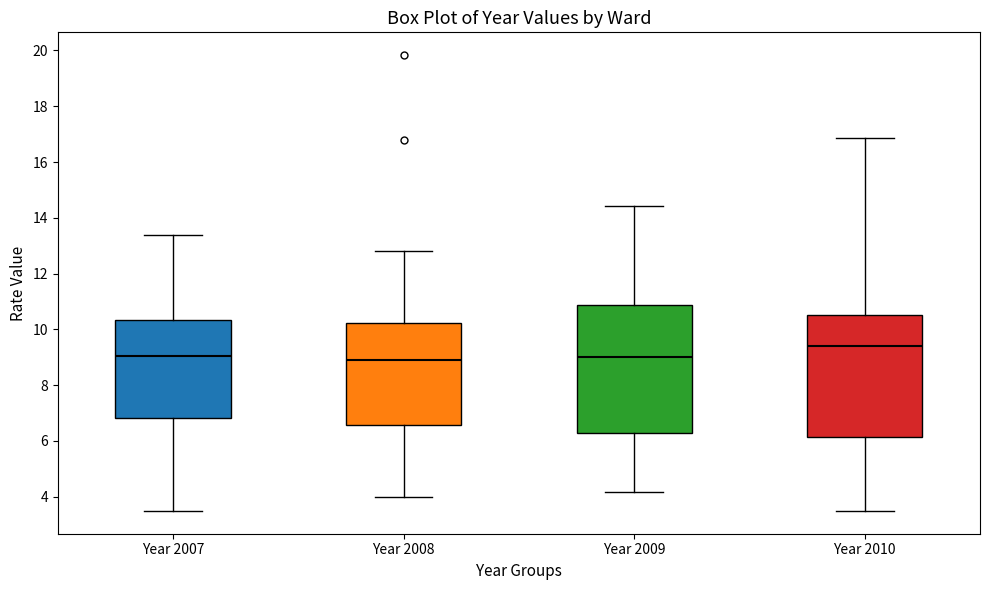

Reading left to right, read every box against the y-axis: the position of its median line, the range the box covers, and the ends of its whiskers. The values are not printed on the chart, so give them approximately, as read against the axis.

Year 2007: median 9.0, box 6.8 to 10.4, whiskers 3.4 to 13.4
Year 2008: median 9.0, box 6.6 to 10.2, whiskers 4.0 to 12.8
Year 2009: median 9.0, box 6.2 to 10.8, whiskers 4.2 to 14.4
Year 2010: median 9.4, box 6.2 to 10.6, whiskers 3.4 to 16.8